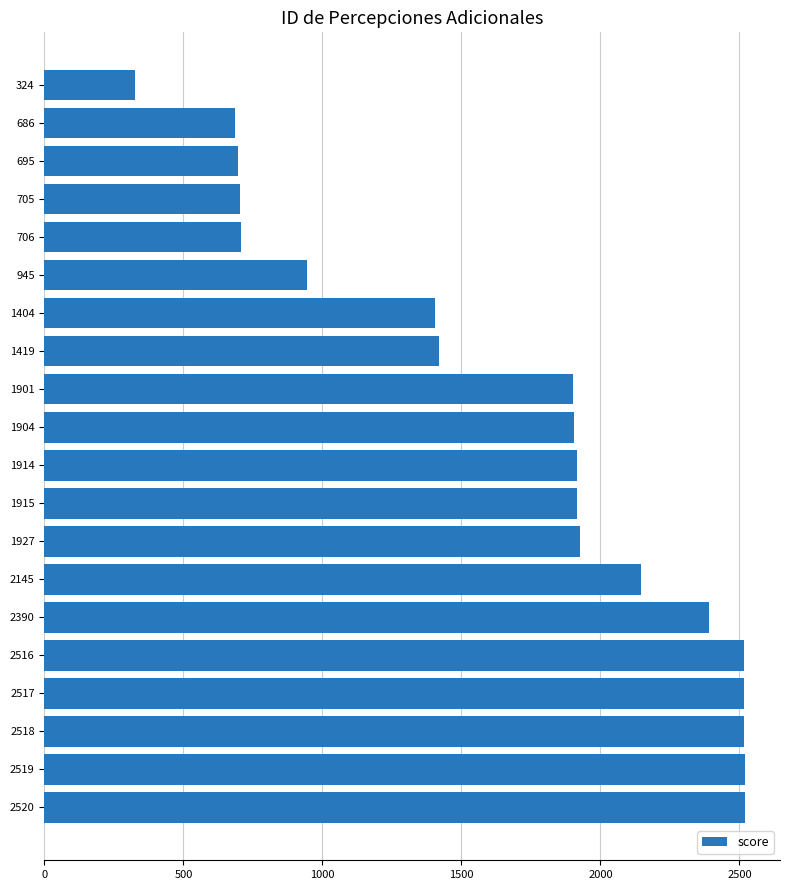

Are the bars horizontal?

Yes